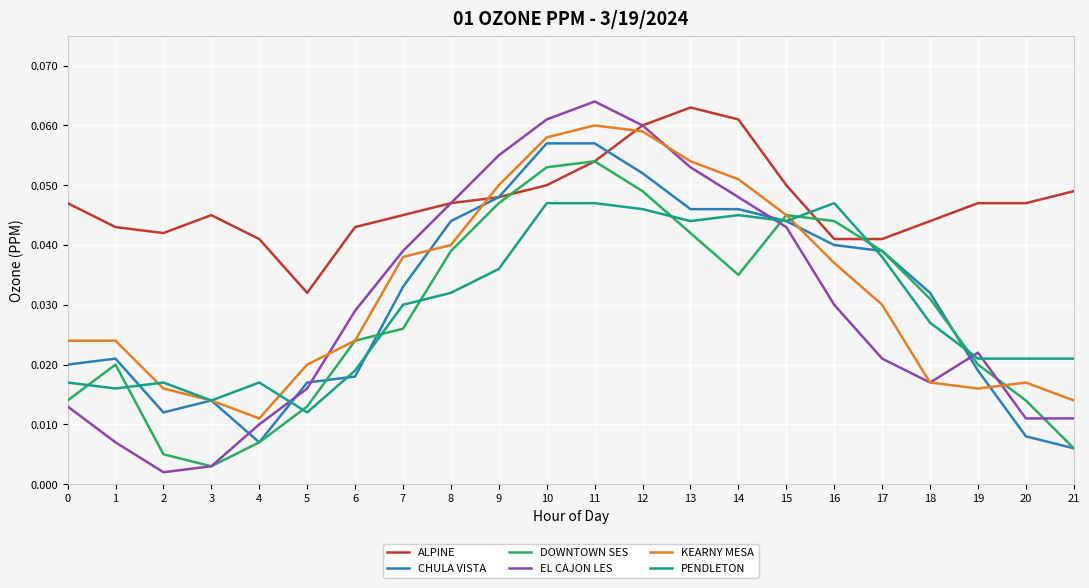

At which category is the sum across all series the highest?

11